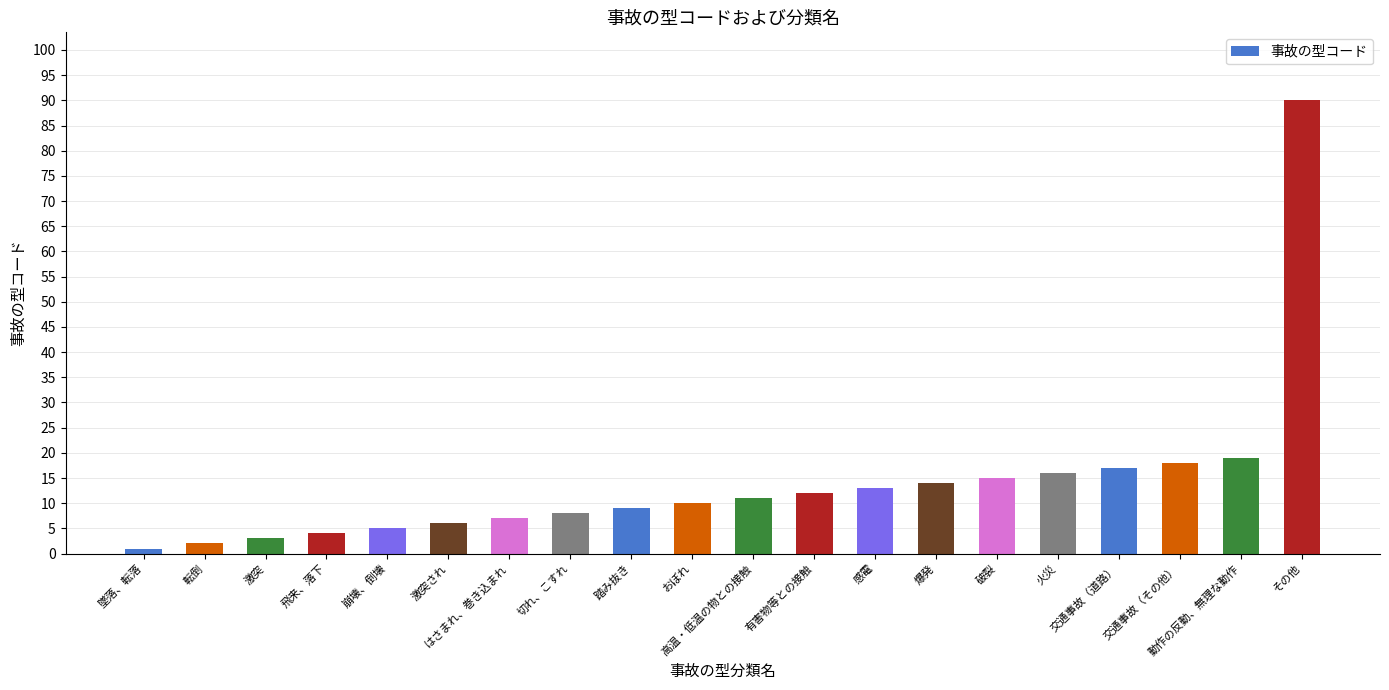

How many bars are there in total?

20